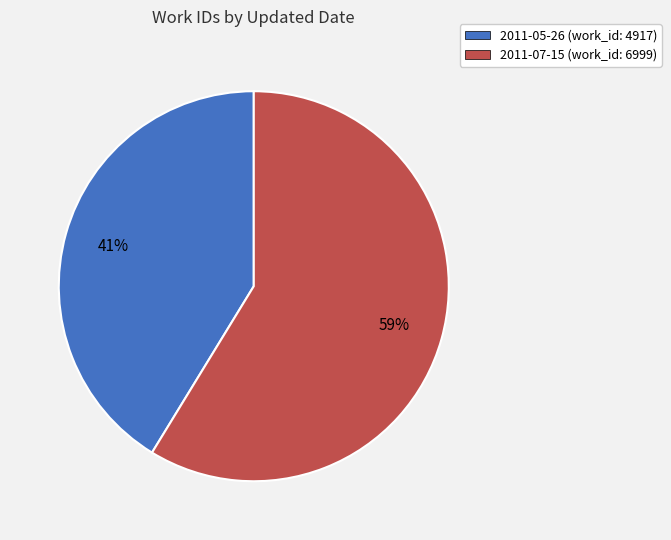

How many segments does this pie chart have?

2